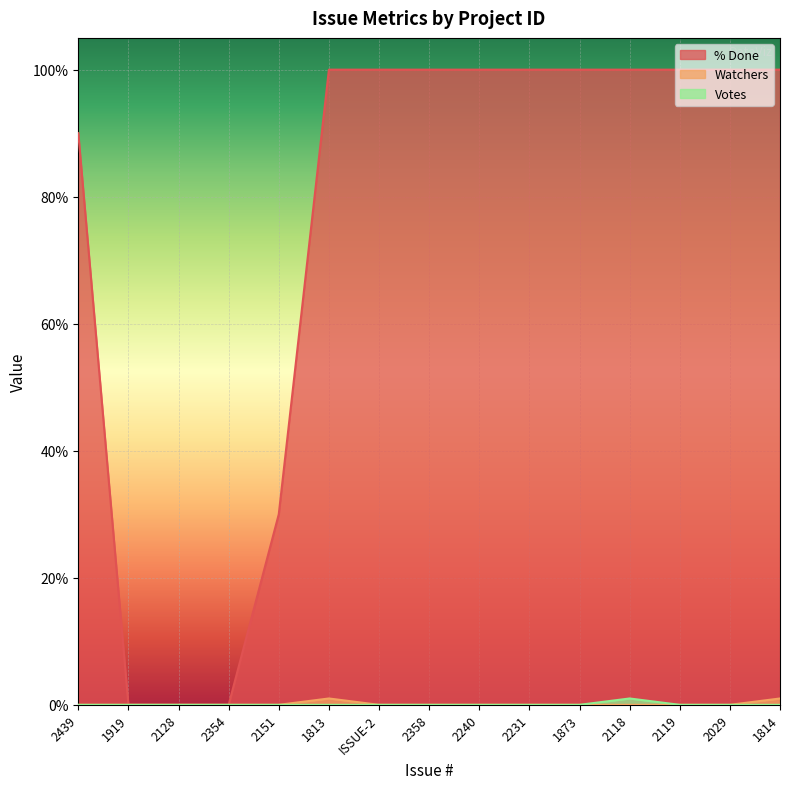

Rank the categories by Watchers value from lowest to highest.

2439, 1919, 2128, 2354, 2151, ISSUE-2, 2358, 2240, 2231, 1873, 2118, 2119, 2029, 1813, 1814